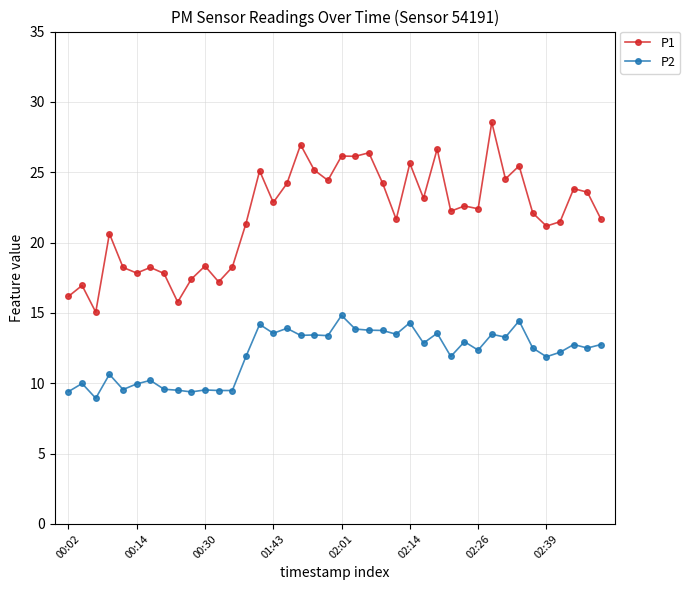

What is the minimum value shown in the chart?

8.9